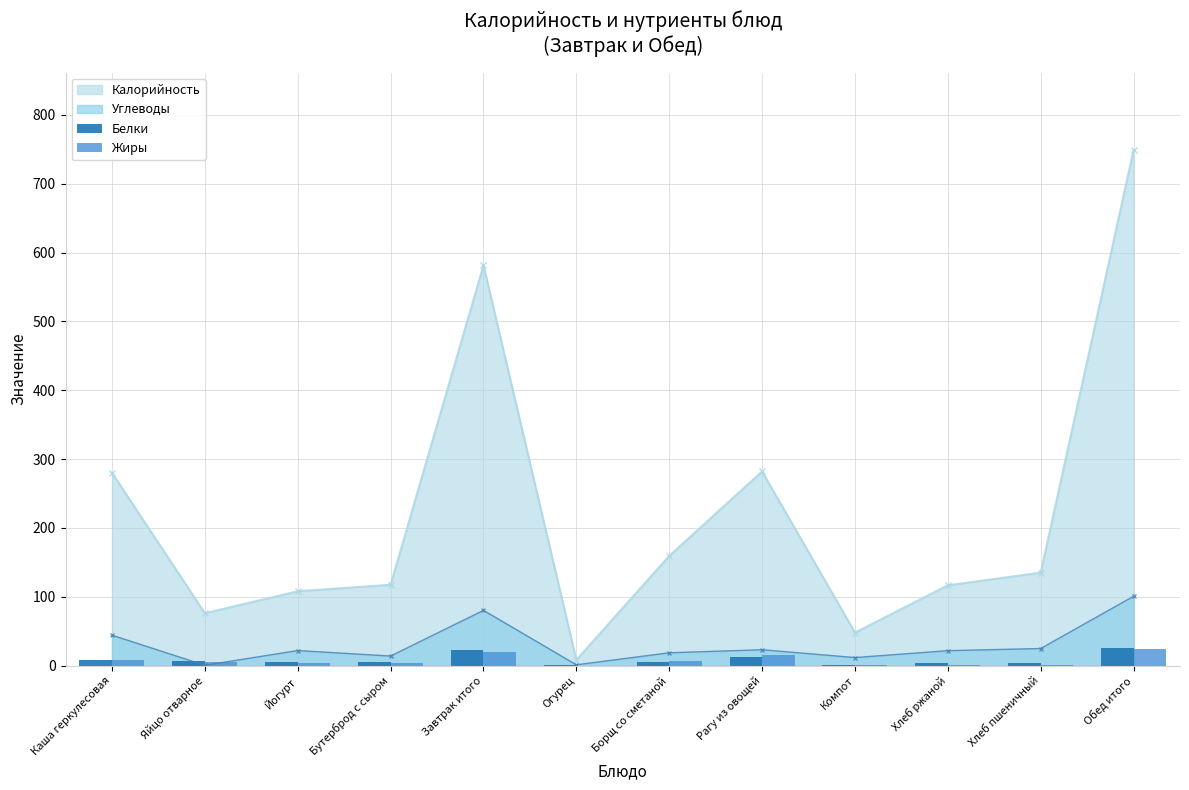

What position from the left is Хлеб ржаной?

10